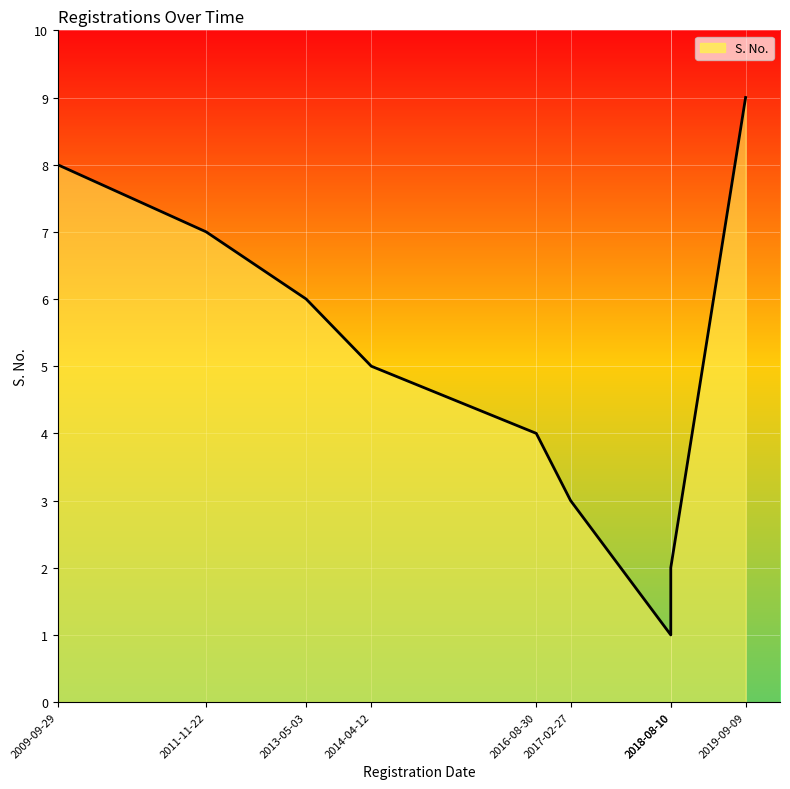

Rank the categories by value from highest to lowest.

2019-09-09, 2009-09-29, 2011-11-22, 2013-05-03, 2014-04-12, 2016-08-30, 2017-02-27, 2018-08-10, 2018-08-10